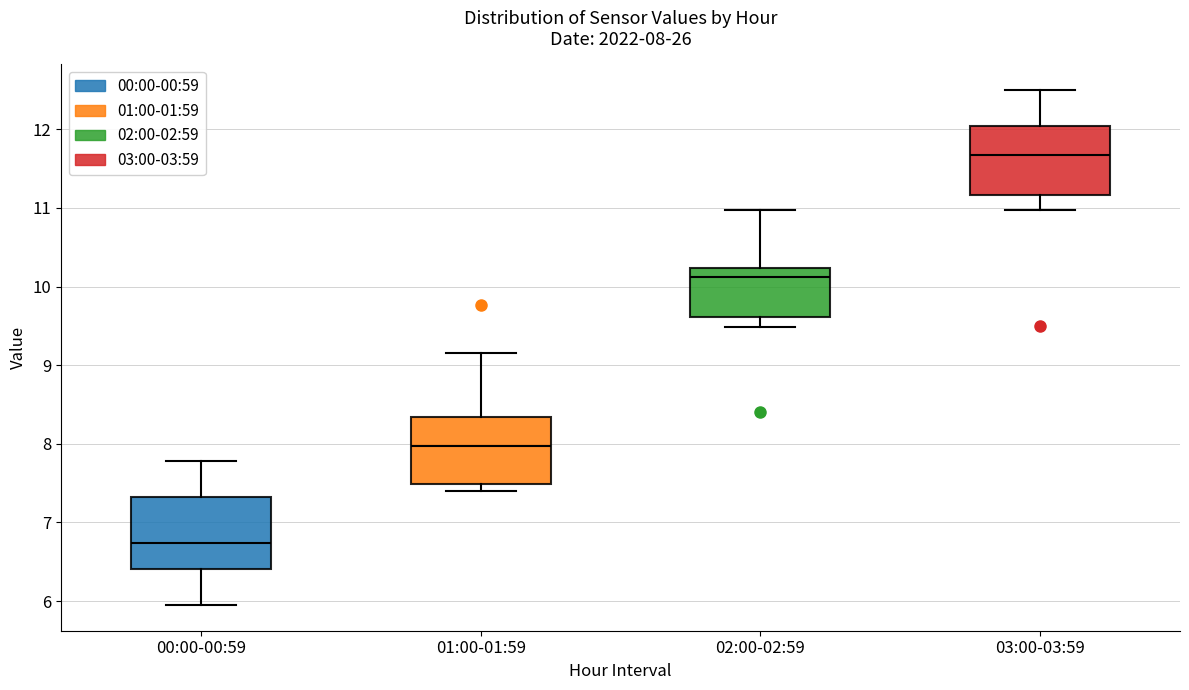

Which box has the lowest median line?

00:00-00:59